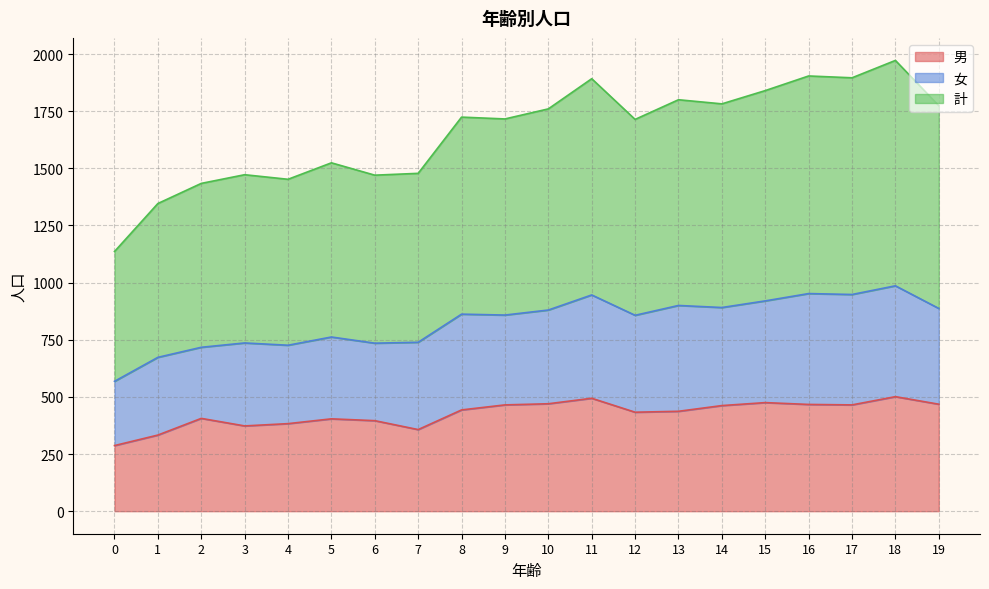

Between 12 and 11, which is larger?

11